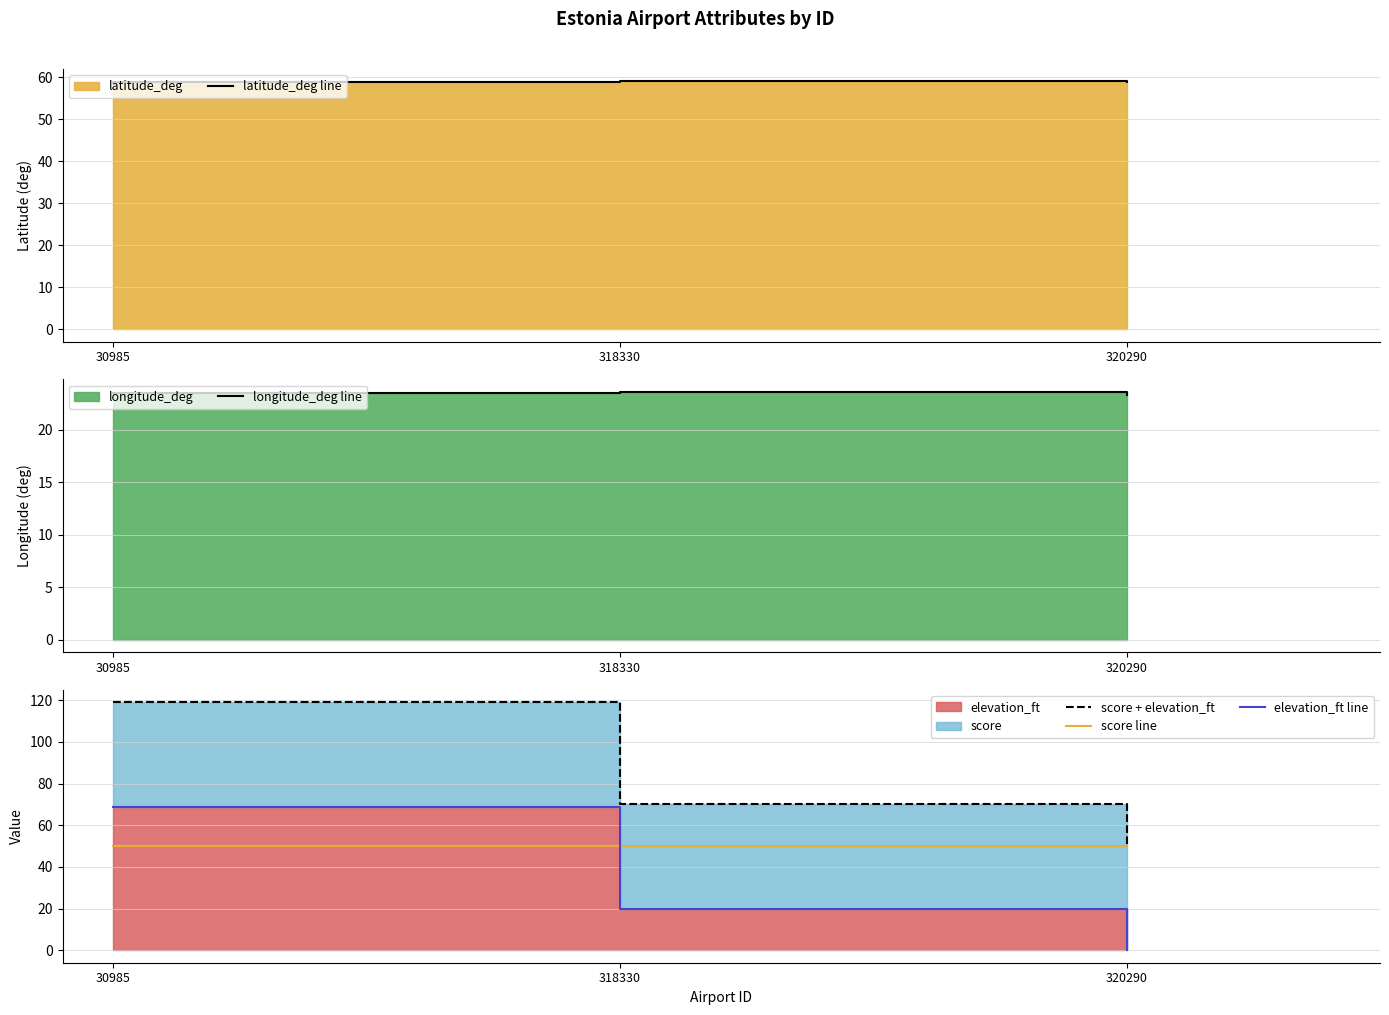

How many values in the score + elevation_ft series exceed 70?

1